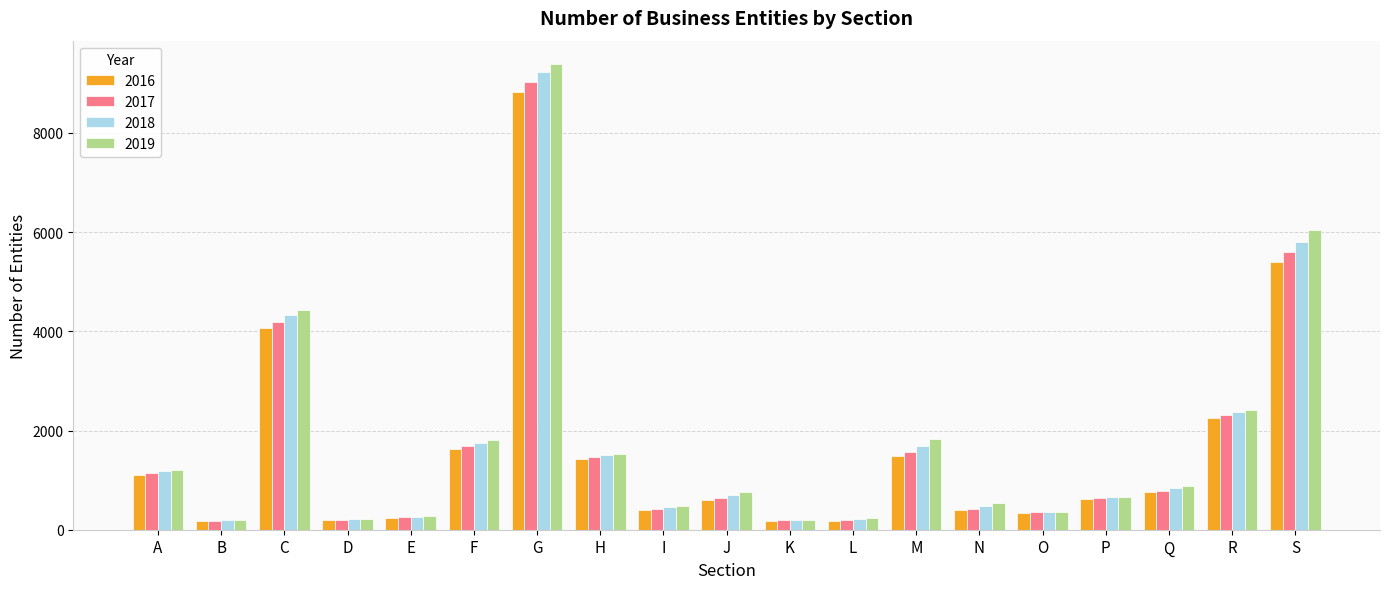

What is the average value of the 2016 series?

1593